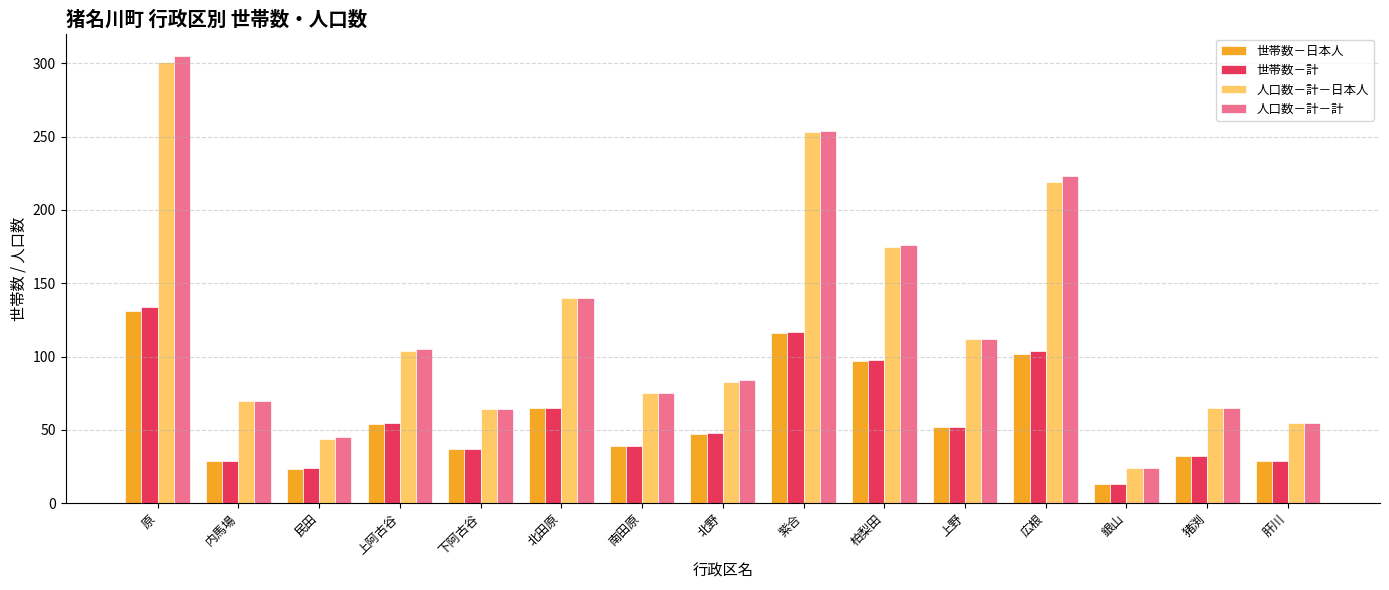

What is the value of the 人口数－計－計 bar at the 2nd from the left?

70